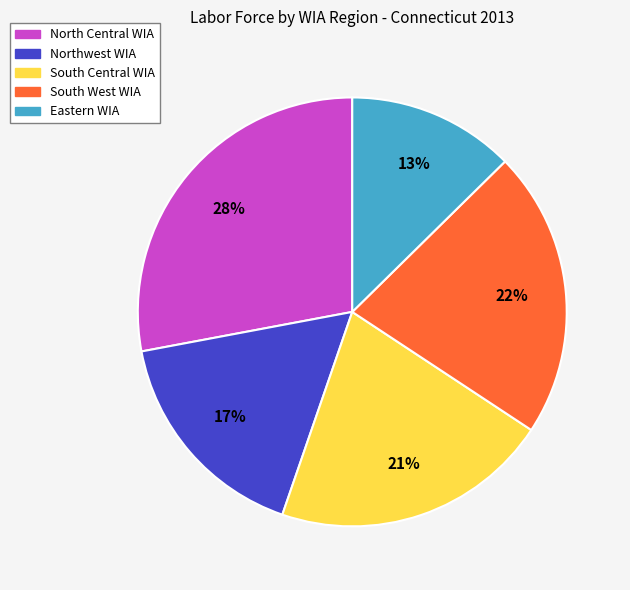

How many segments does this pie chart have?

5